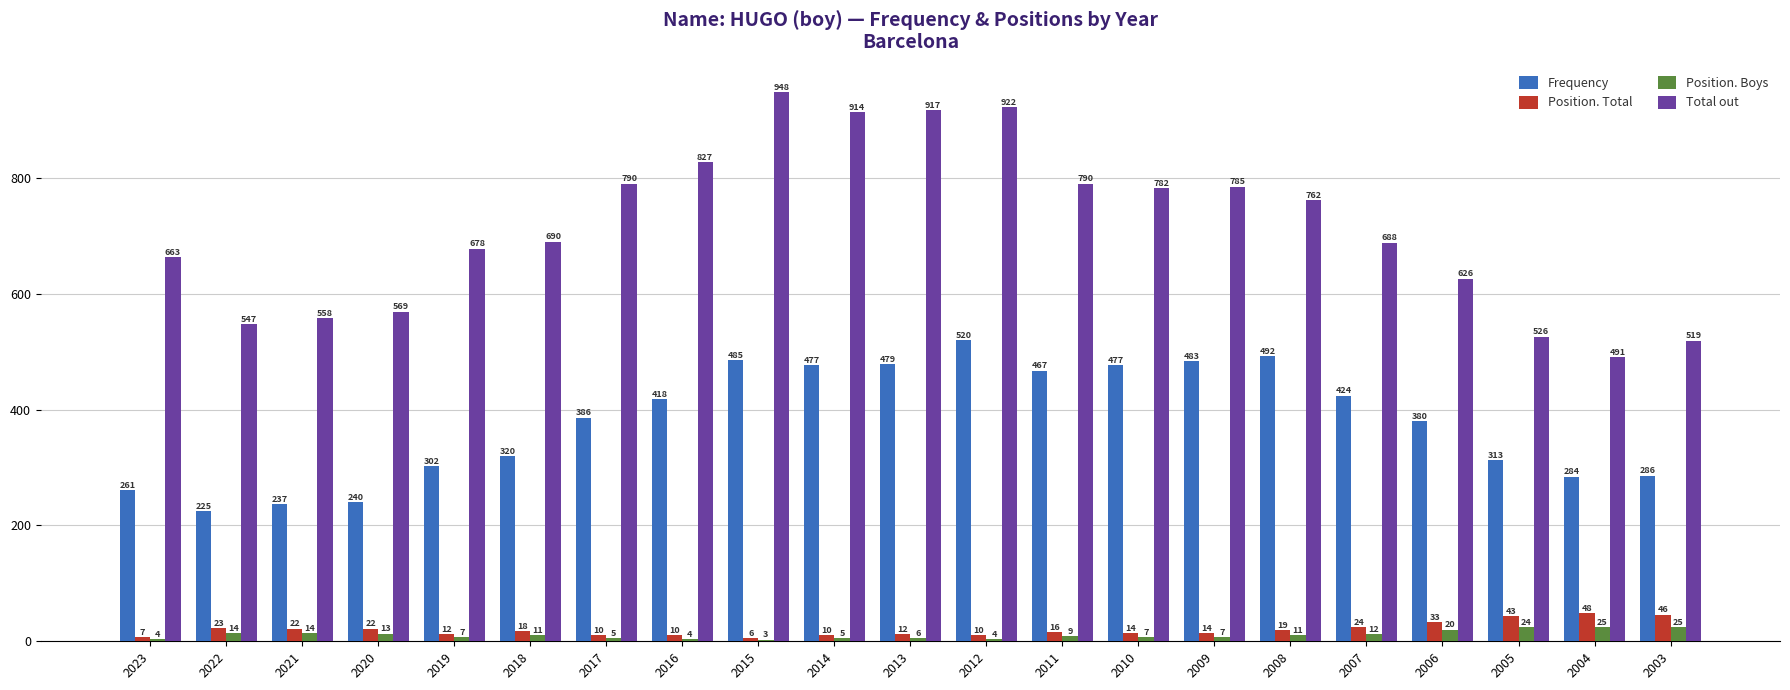

Reading left to right, extract all data points from this chart.

Frequency: 261	225	237	240	302	320	386	418	485	477	479	520	467	477	483	492	424	380	313	284	286
Position. Total: 7	23	22	22	12	18	10	10	6	10	12	10	16	14	14	19	24	33	43	48	46
Position. Boys: 4	14	14	13	7	11	5	4	3	5	6	4	9	7	7	11	12	20	24	25	25
Total out: 663	547	558	569	678	690	790	827	948	914	917	922	790	782	785	762	688	626	526	491	519